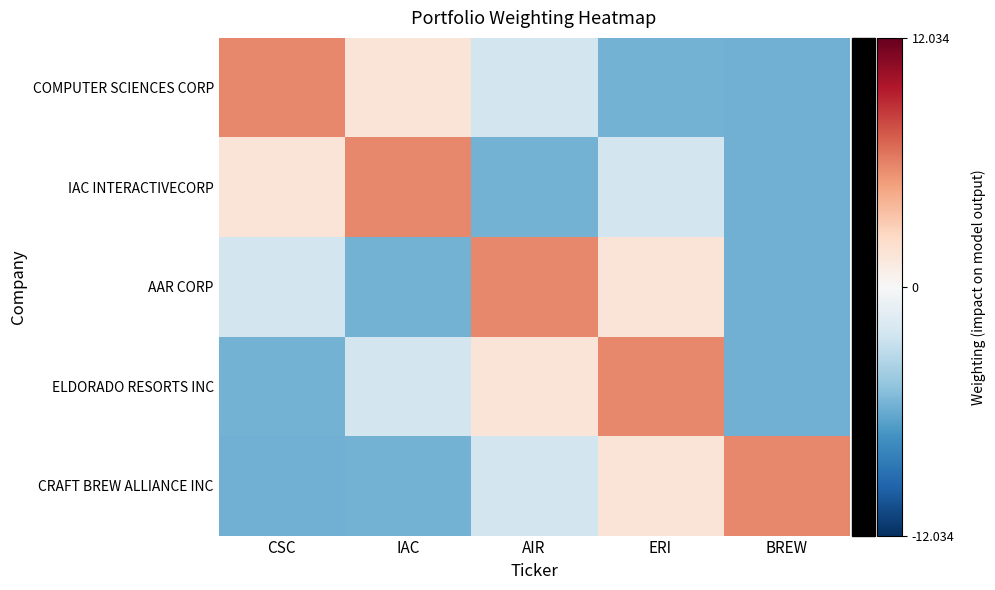

What is the maximum value shown in the chart?

5.8